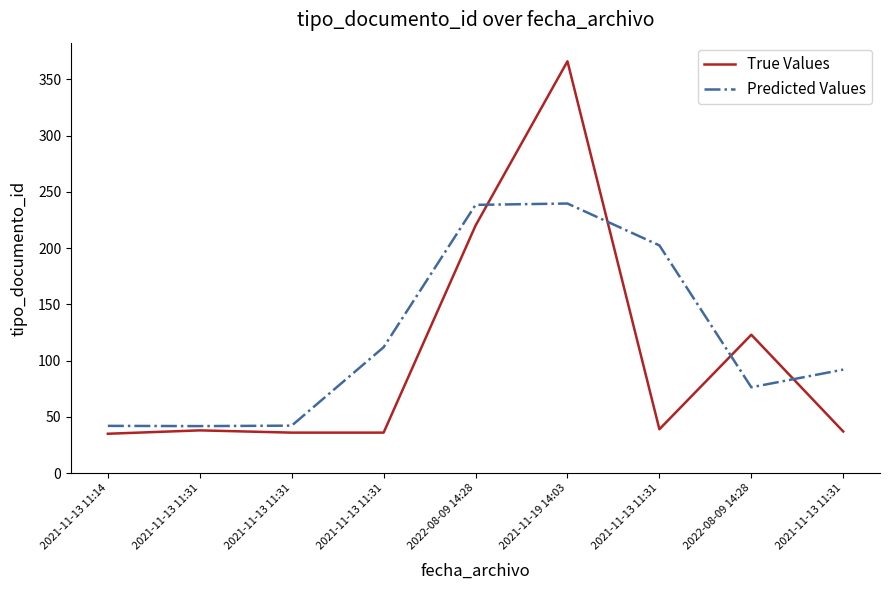

What value does the True Values series have at 2021-11-13 11:31?

39.0